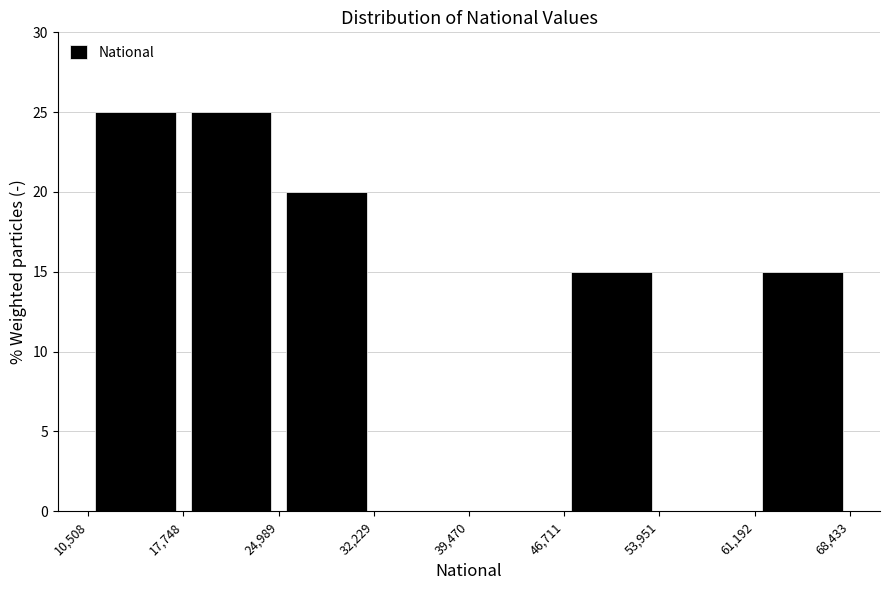

Reading left to right, transcribe this chart: for each bar, give the range it covers on the x-axis and its height. The values are not printed on the chart, so give them approximately, as read against the axis.

10,508 to 17,748: 25
17,748 to 24,989: 25
24,989 to 32,229: 20
32,229 to 39,470: 0
39,470 to 46,711: 0
46,711 to 53,951: 15
53,951 to 61,192: 0
61,192 to 68,433: 15